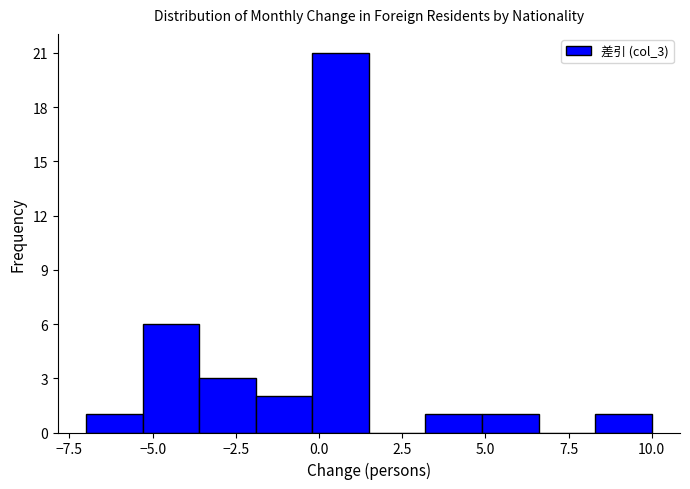

Around what value on the x-axis is the tallest bar? Give the approximate position of its centre, as read against the axis.

0.5